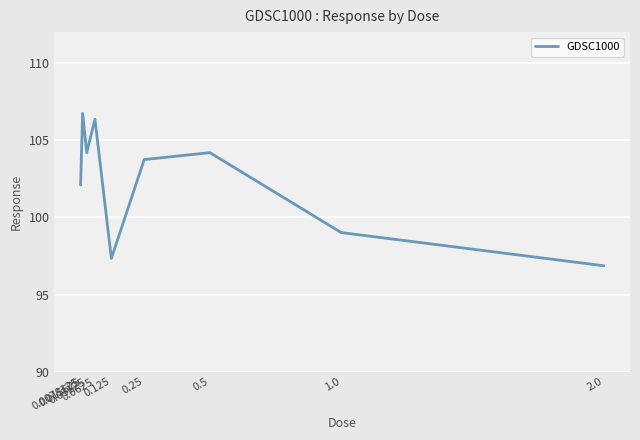

What is the difference between the maximum and minimum values?

9.9